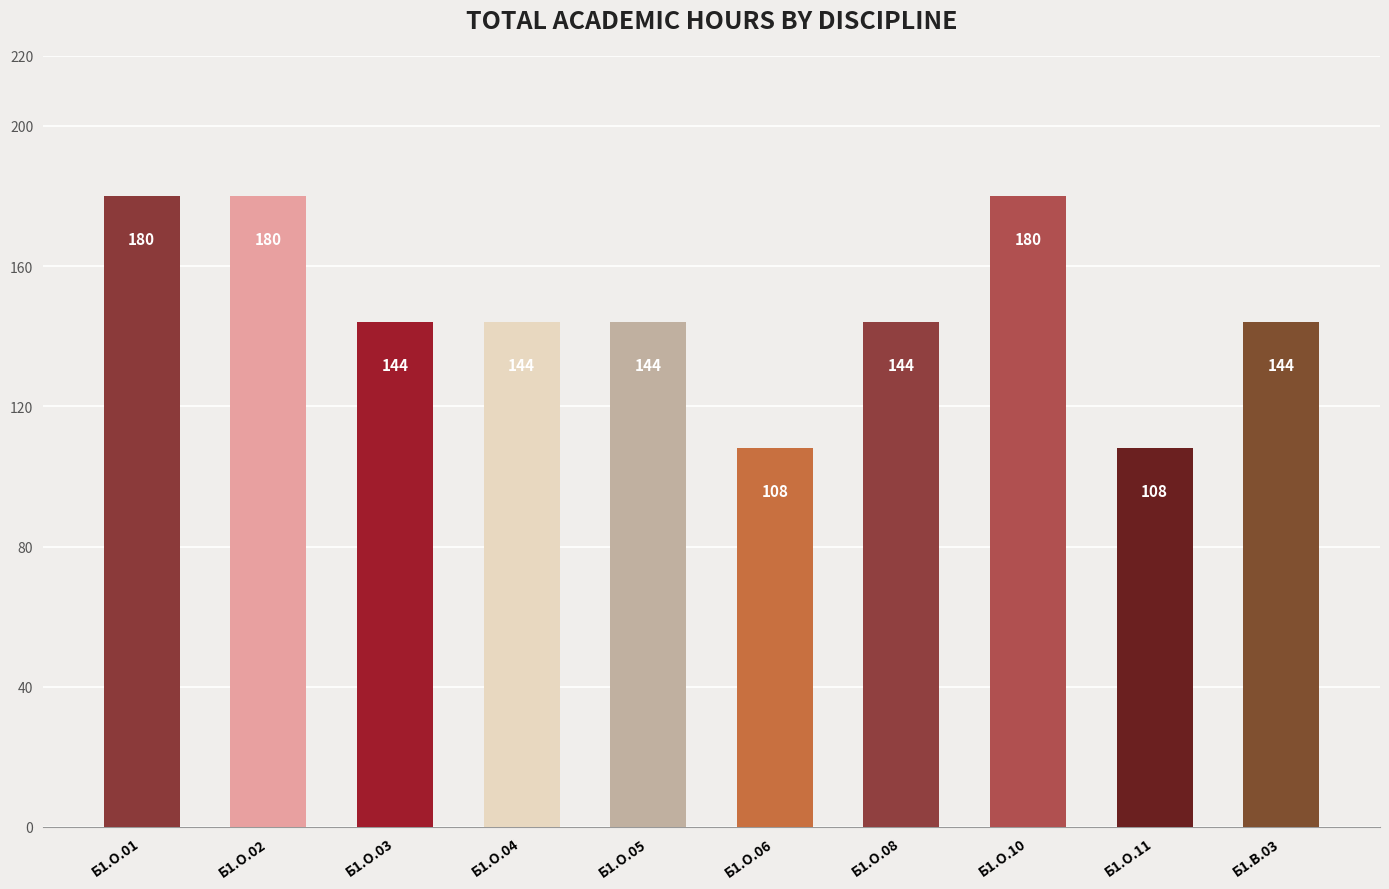

Read the value at Б1.О.03.

144